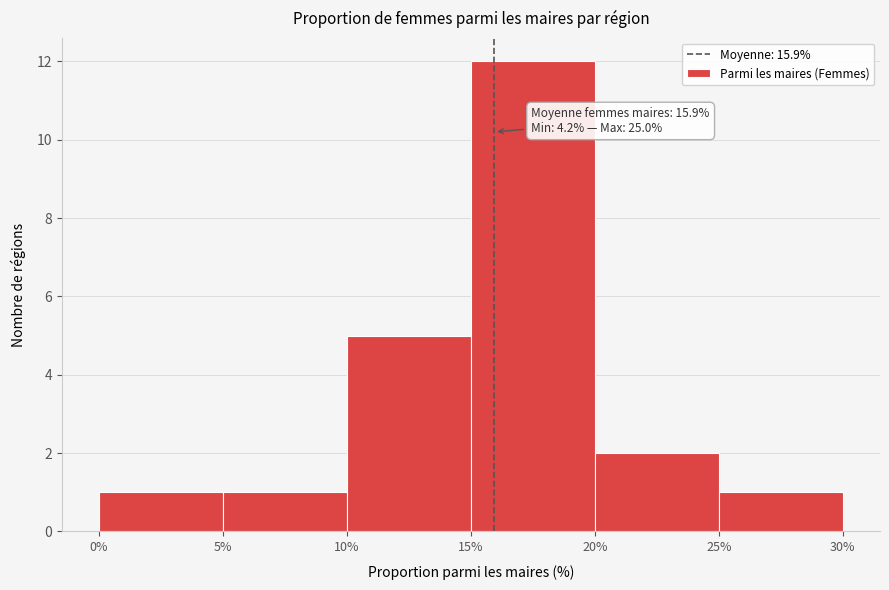

Over which range of the x-axis is the bar tallest?

15% to 20%